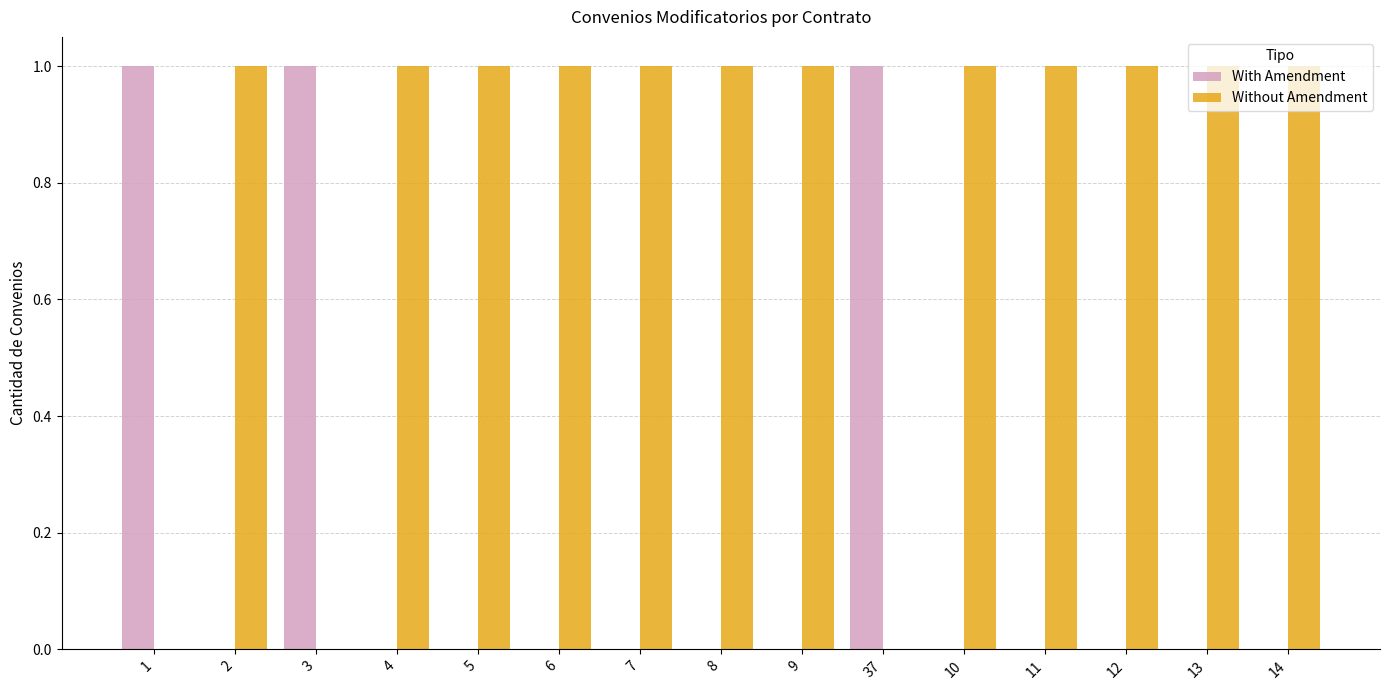

Is the value of With Amendment at 11 greater than the value of Without Amendment at 7?

No